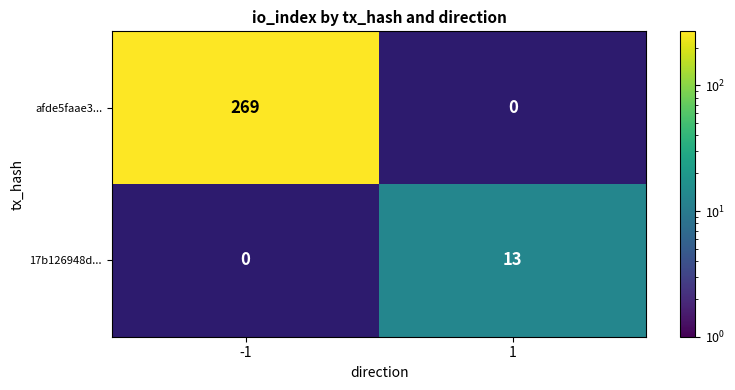

How many data points does each series have?

2